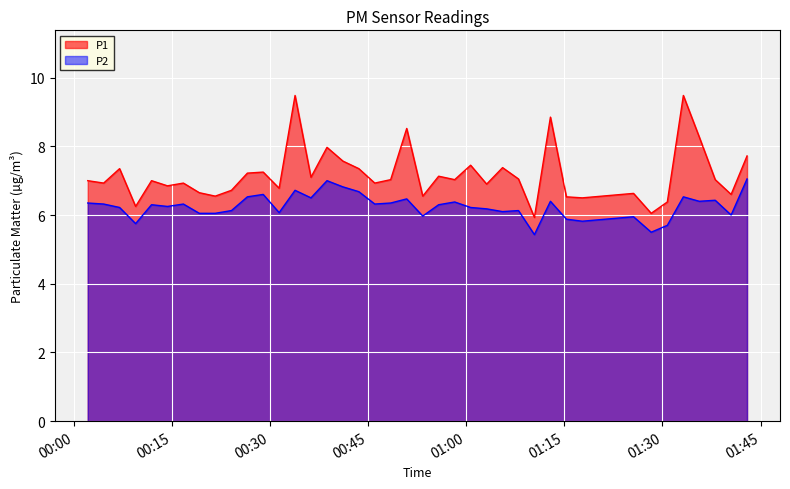

How many data points in P2 are above 6?

31